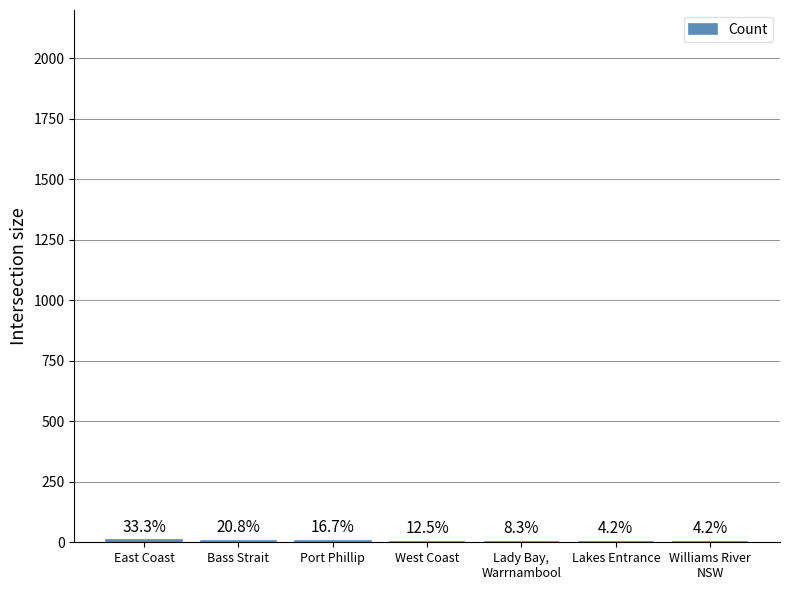

How many data points are above 3?

3